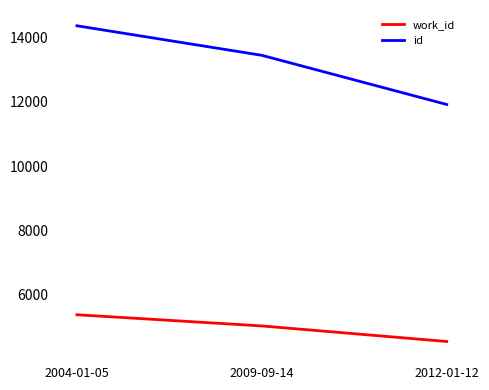

At which label does id reach its peak?

2004-01-05